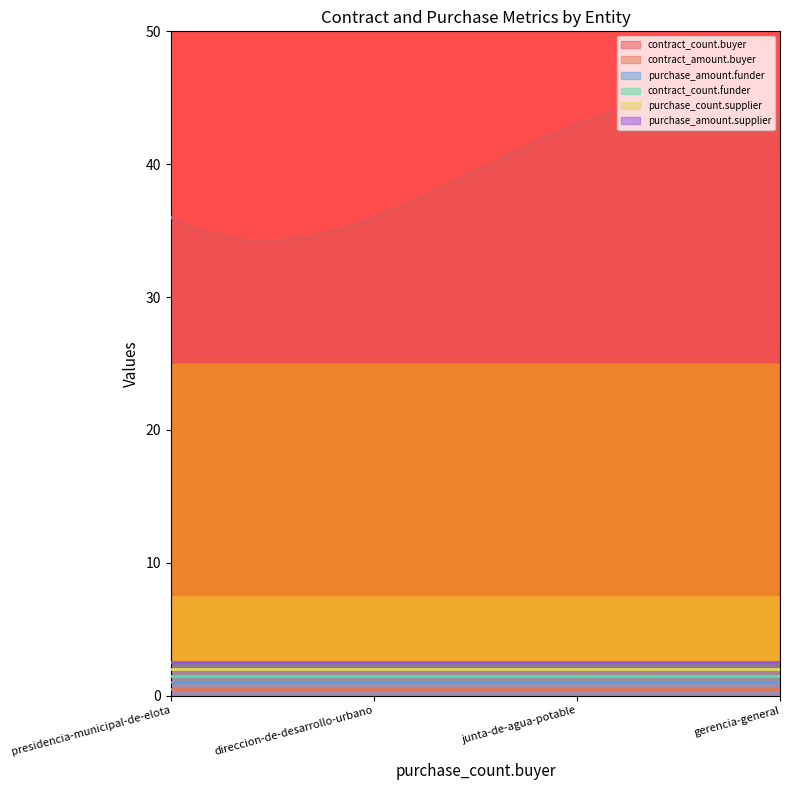

Is it true that purchase_amount.funder equals 0 at gerencia-general?

True